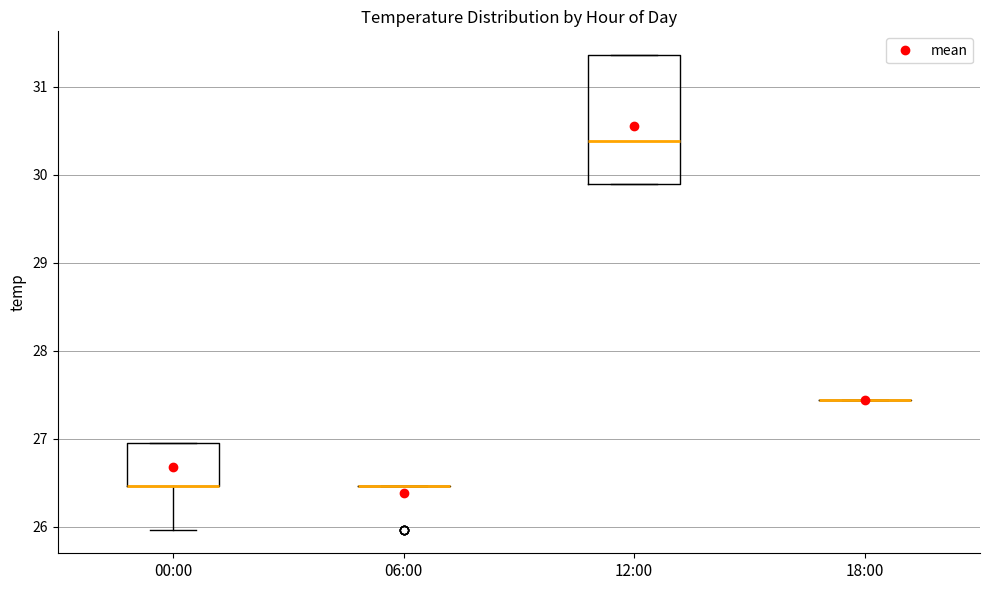

Reading left to right, read every box against the y-axis: the position of its median line, the range the box covers, and the ends of its whiskers. The values are not printed on the chart, so give them approximately, as read against the axis.

00:00: median 26.5 (drawn on the box's lower edge), box 26.5 to 27.0, whiskers 26.0 to 27.0
06:00: box collapsed to a line at 26.5, whiskers 26.5 to 26.5
12:00: median 30.4, box 29.9 to 31.4, whiskers 29.9 to 31.4
18:00: box collapsed to a line at 27.4, whiskers 27.4 to 27.4